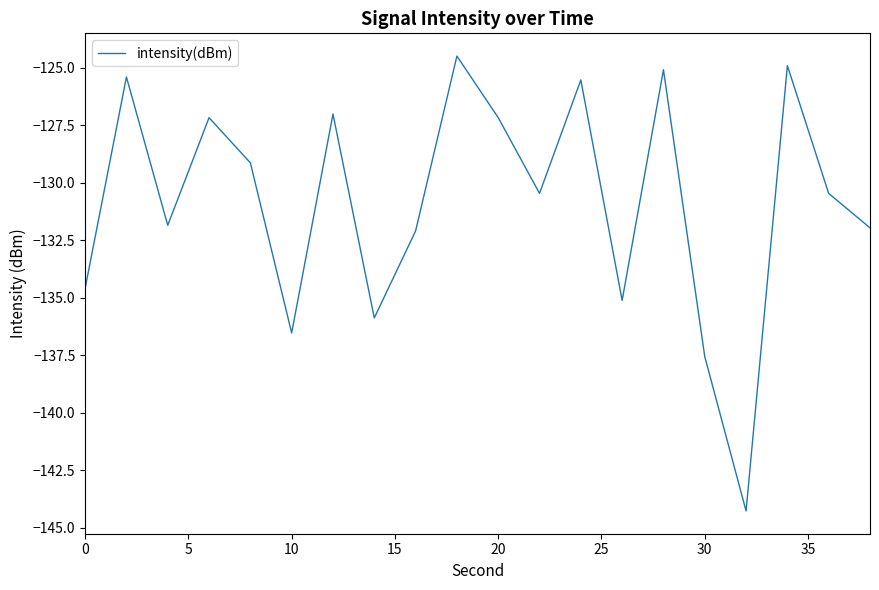

What is the difference between the maximum and minimum values?

19.8